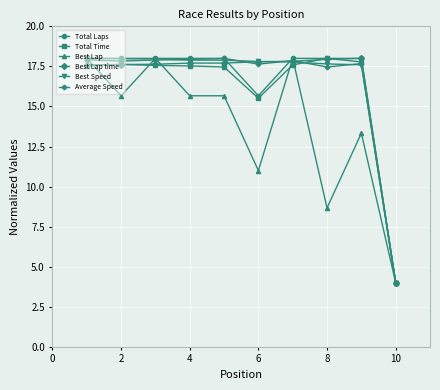

How many values in the Average Speed series exceed 17?

9